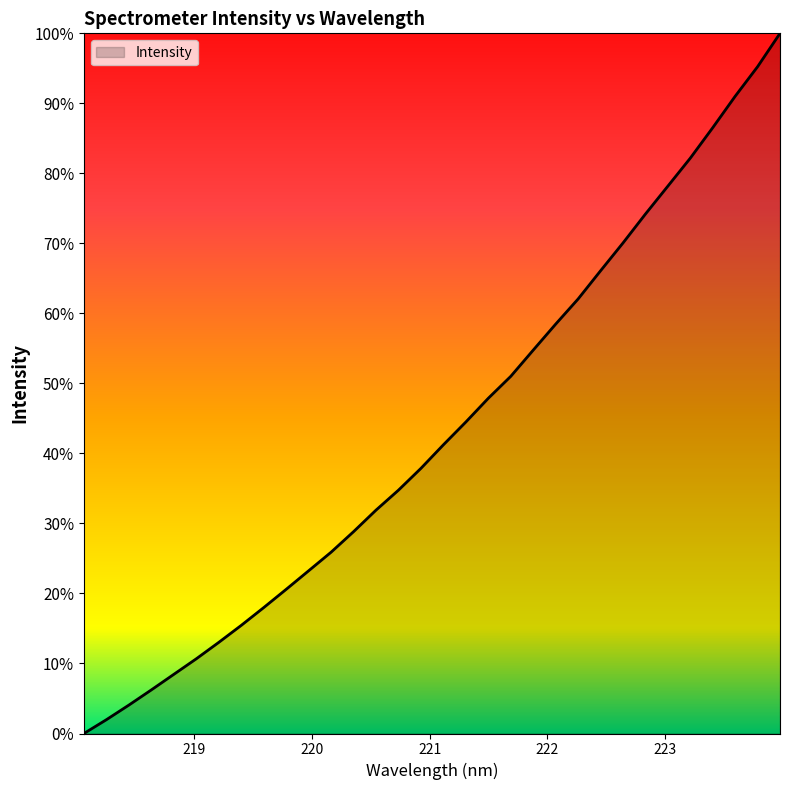

Which category has the lowest value across all series?

218.0596